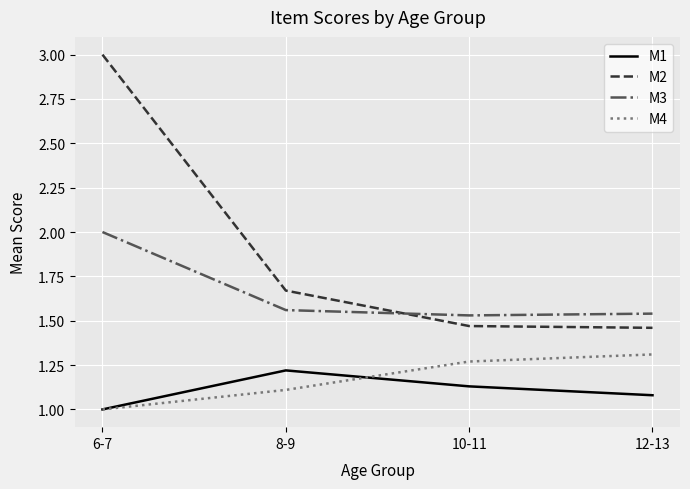

The value of M2 at 6-7 is 3.0. True or false?

True